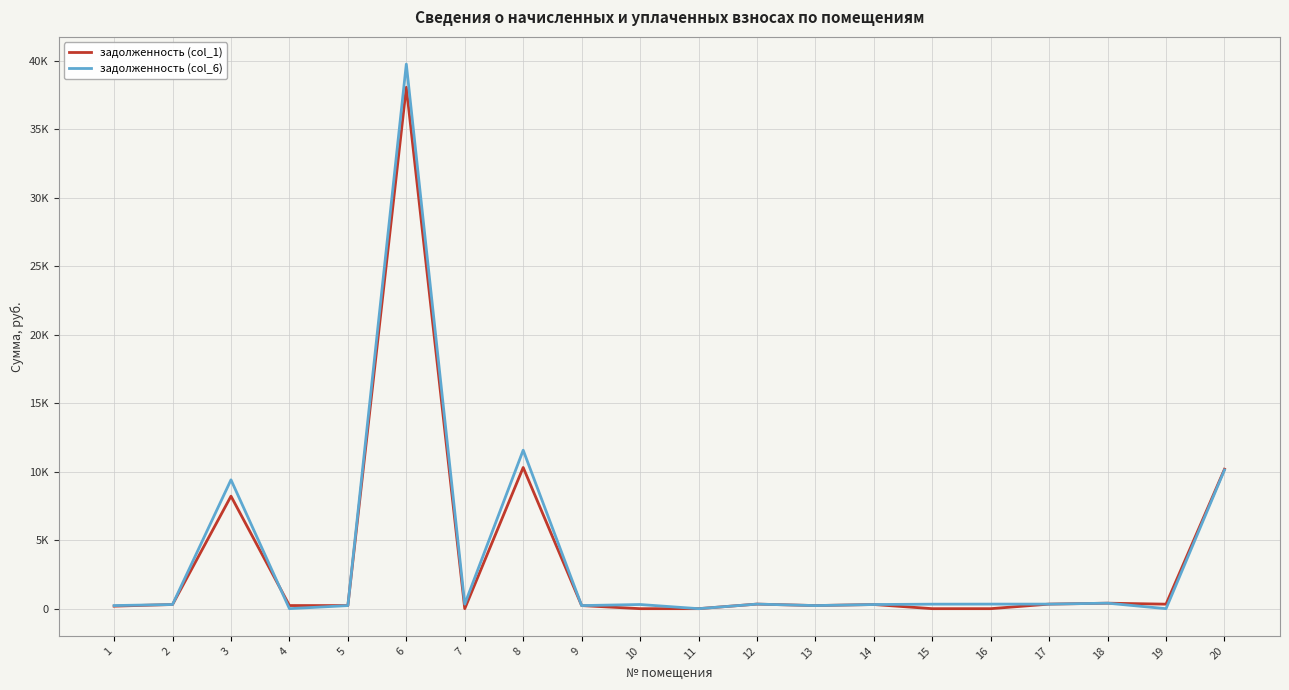

What is the difference between the maximum and minimum values in the задолженность (col_1) series?

38053.1